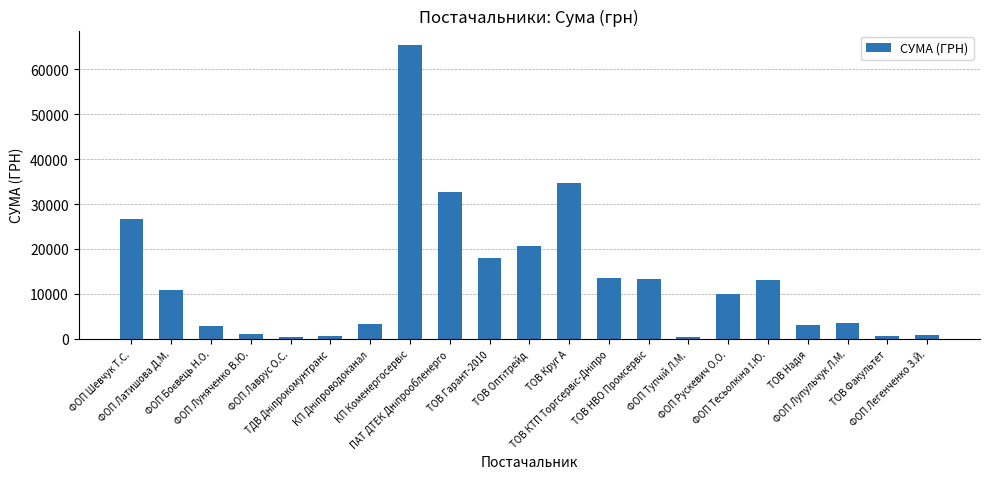

What is the difference between the maximum and minimum values?

64903.6